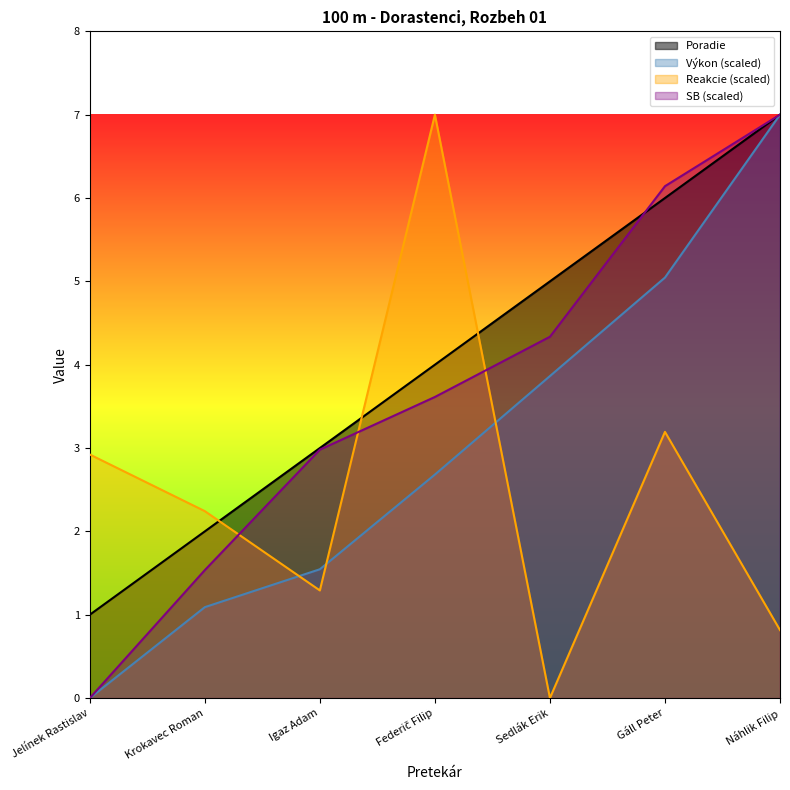

Which has a higher value, Gáll Peter or Sedlák Erik?

Gáll Peter